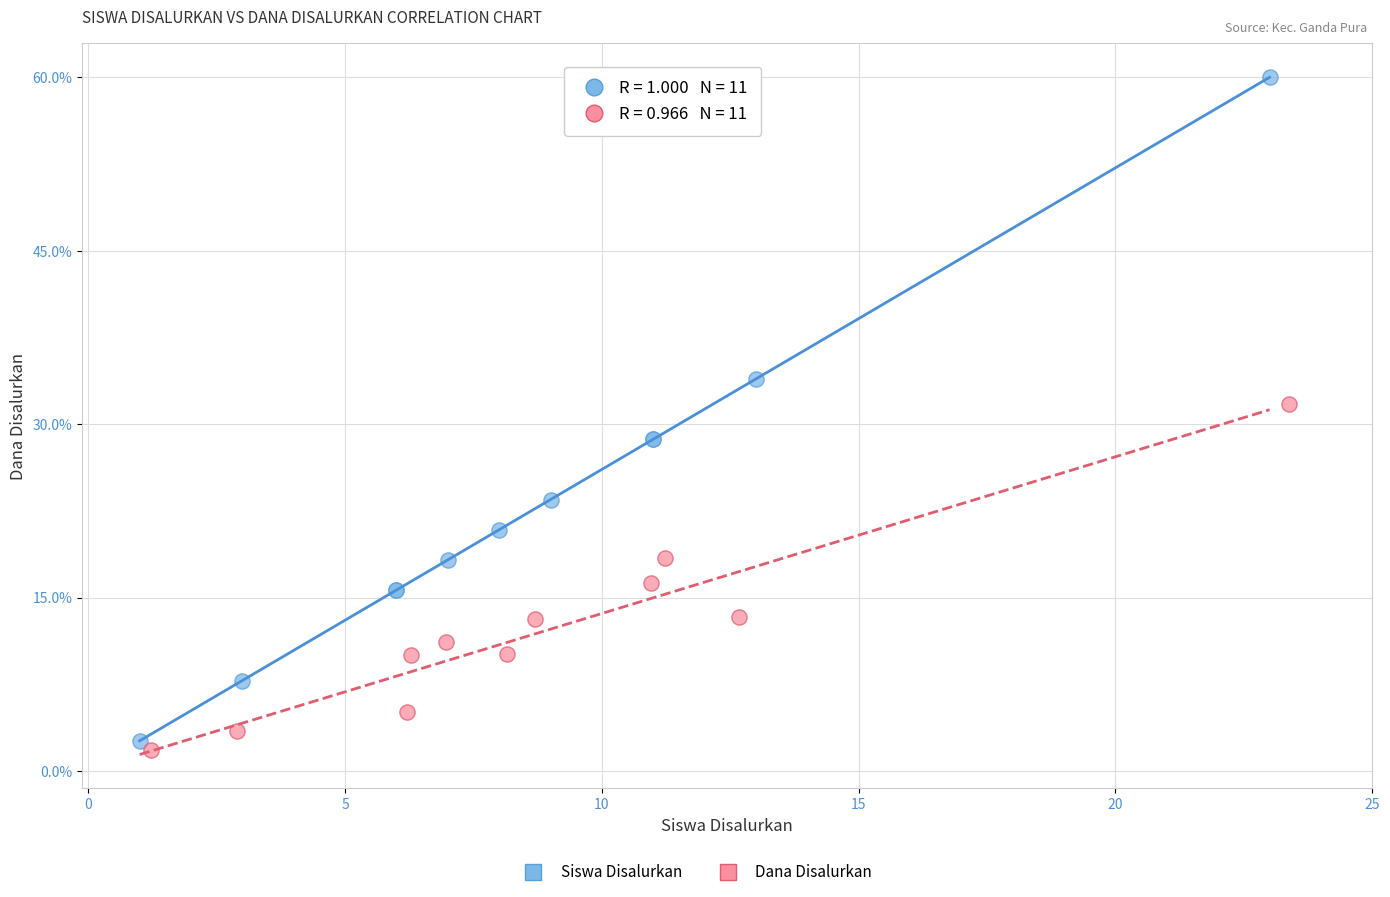

Which series reaches the maximum Y coordinate?

Siswa Disalurkan